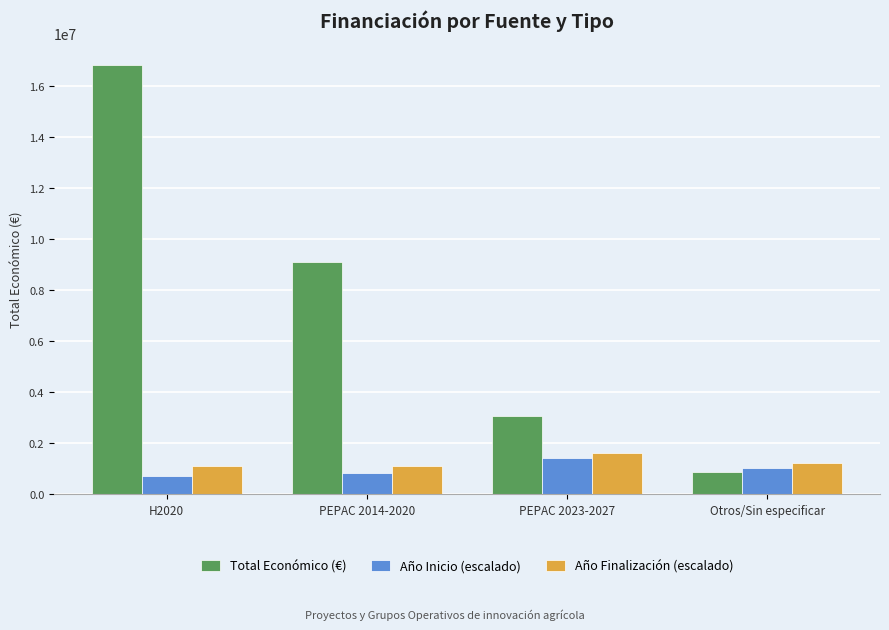

What is the difference between the maximum and minimum values in the Año Inicio (escalado) series?

700000